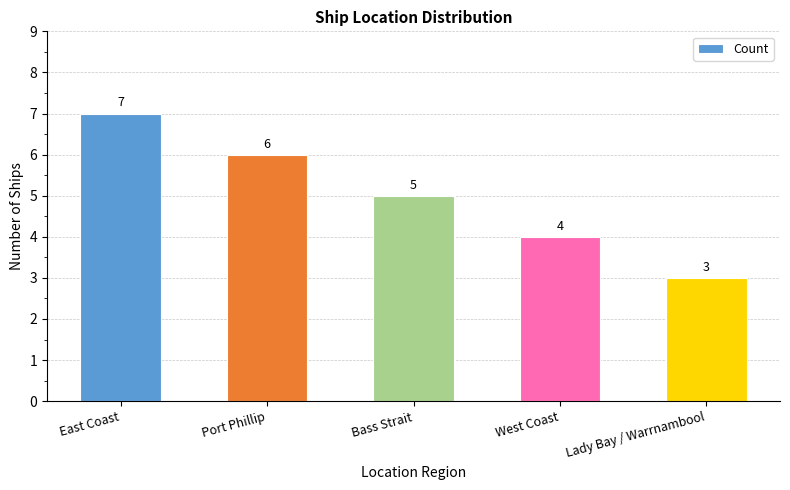

What is the label of the 4th bar from the left?

West Coast